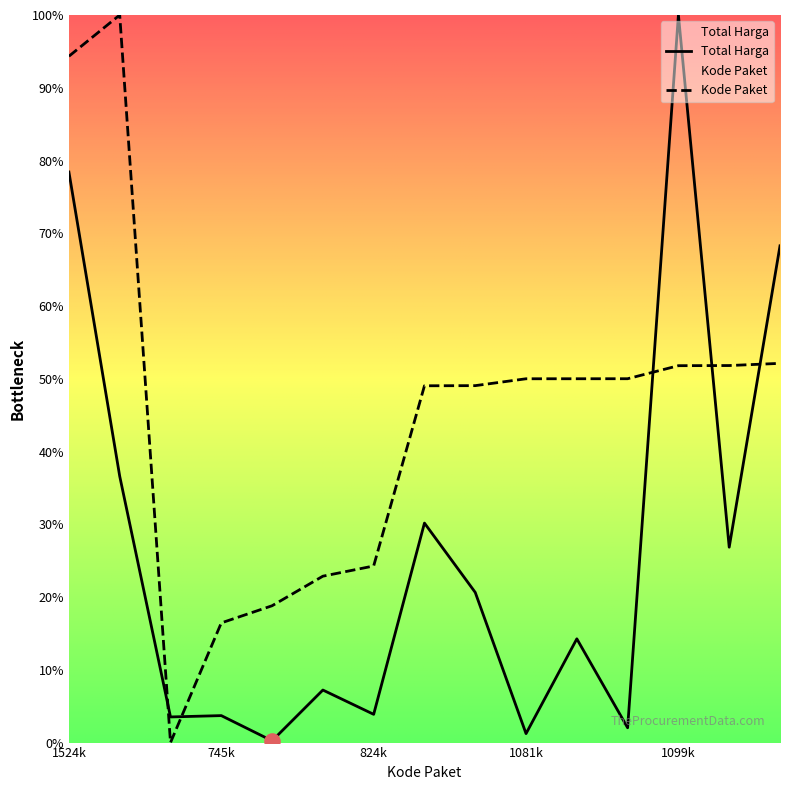

Is the value of Kode Paket at 2022-07-07 greater than the value of Total Harga at 2022-07-07?

Yes